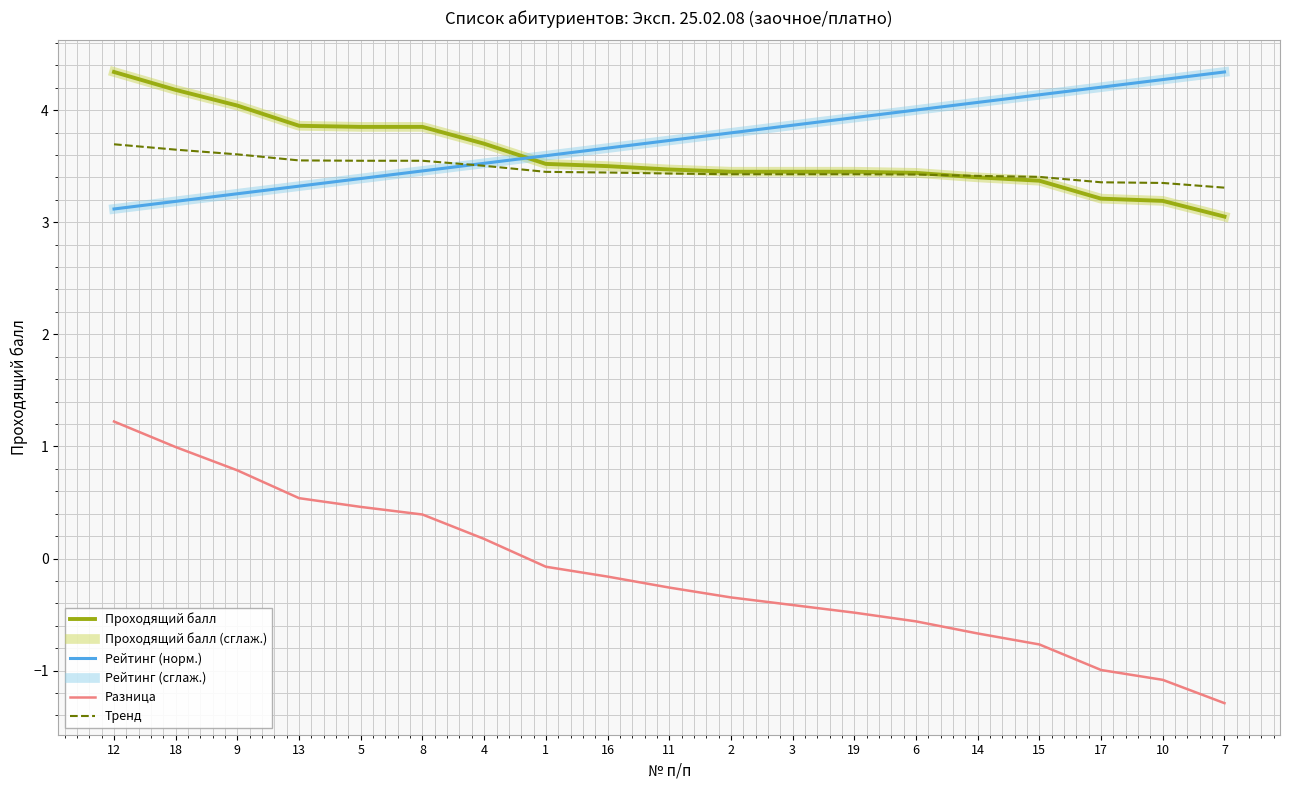

What is the value of the Рейтинг (сглаж.) point at the 15th from the left?

4.1